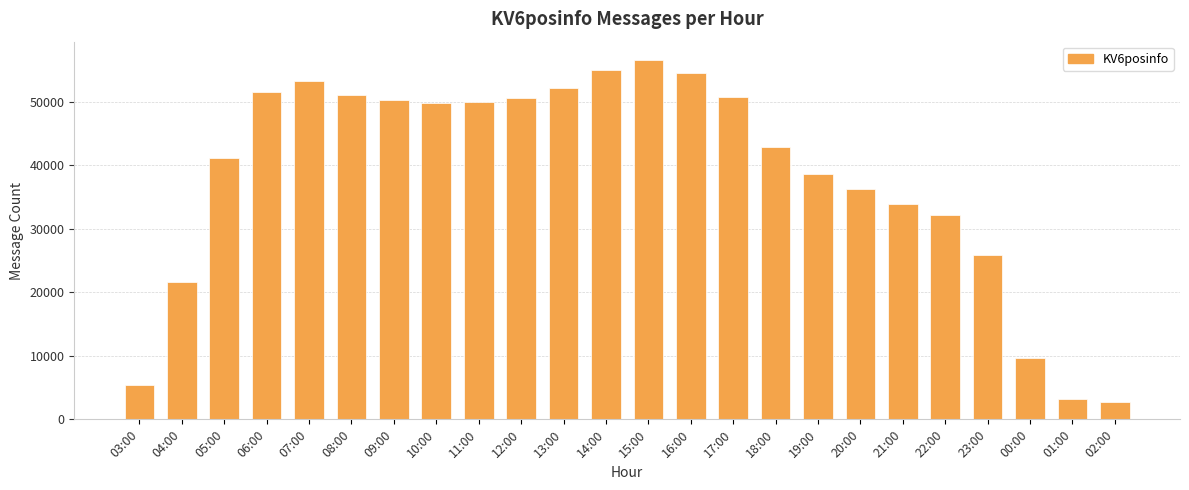

Which label corresponds to the largest value in the chart?

15:00